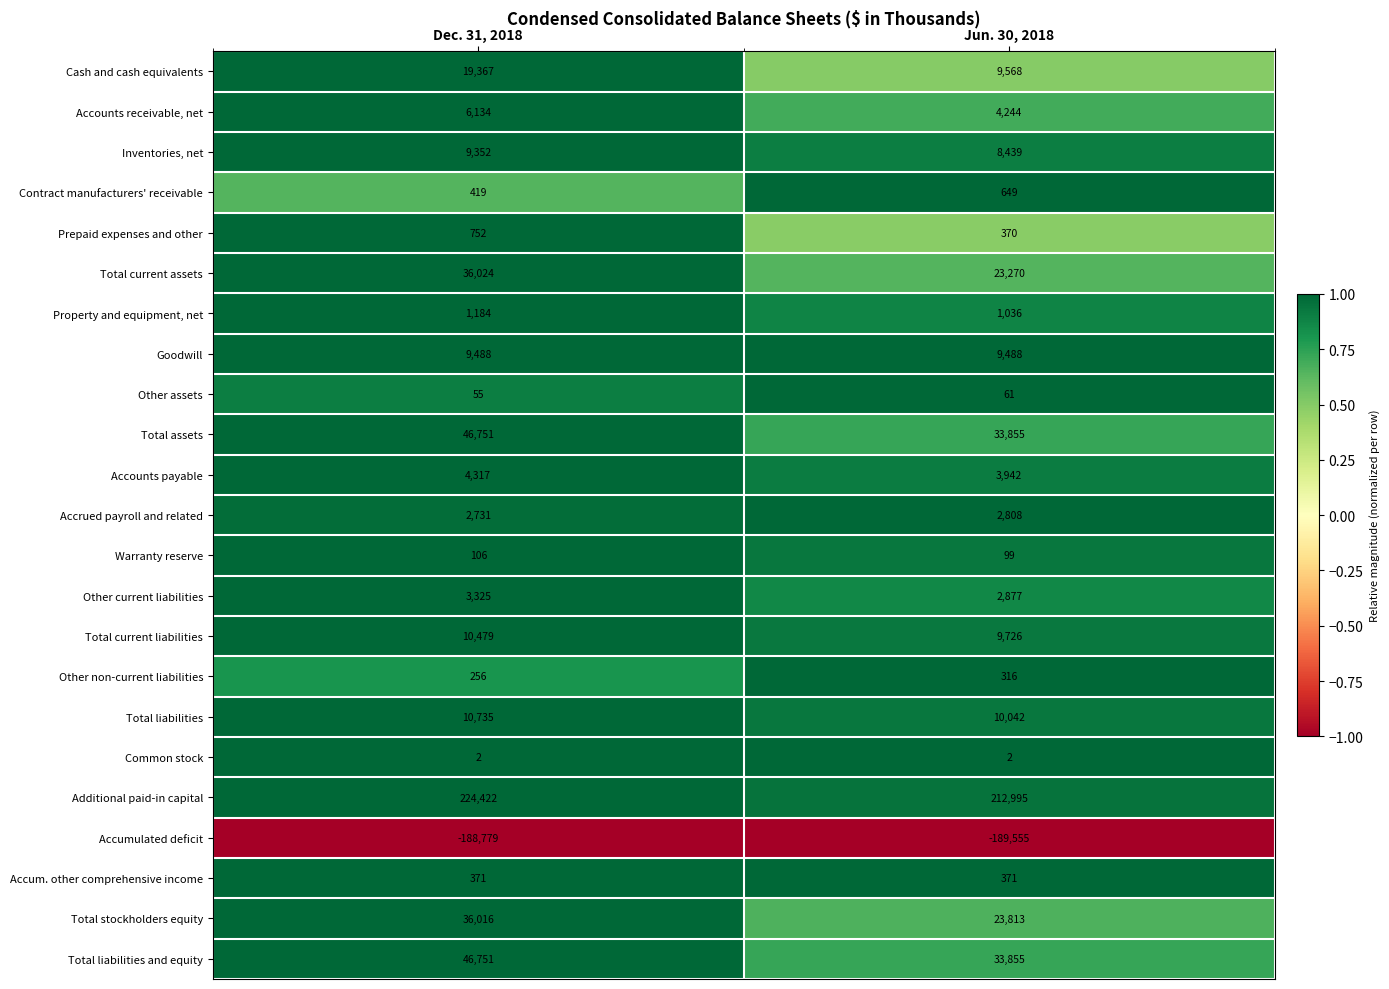

What is the difference between the highest and lowest values at Jun. 30, 2018?

402550